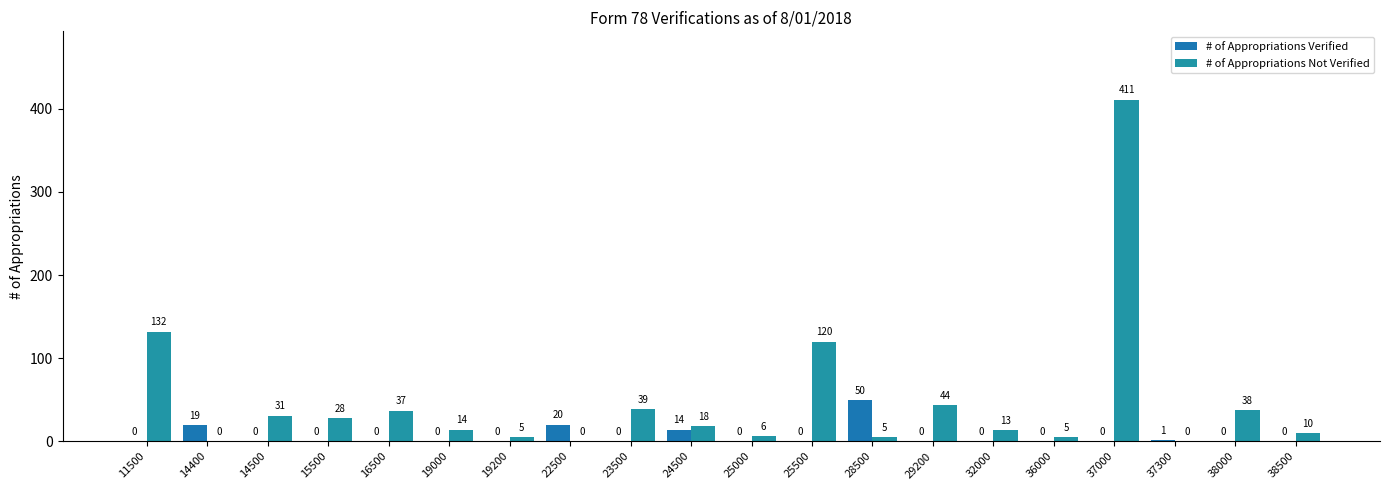

Reading left to right, transcribe all the data shown in this chart.

# of Appropriations Verified: 0	19	0	0	0	0	0	20	0	14	0	0	50	0	0	0	0	1	0	0
# of Appropriations Not Verified: 132	0	31	28	37	14	5	0	39	18	6	120	5	44	13	5	411	0	38	10